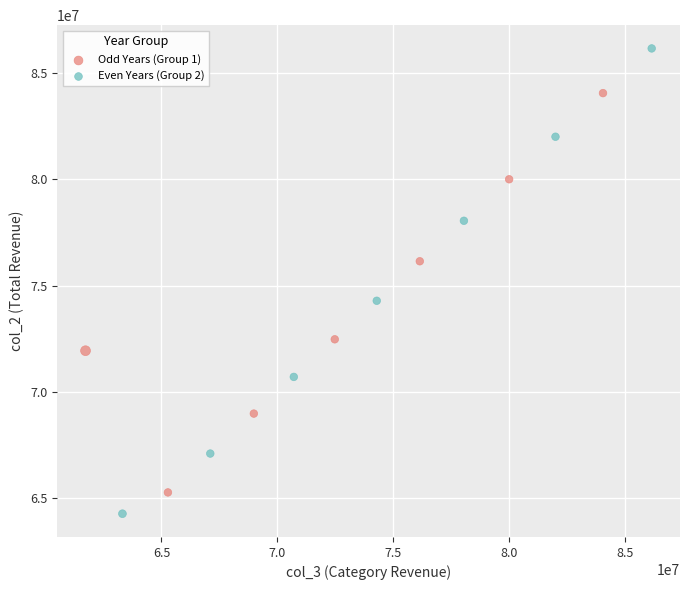

Which series contains the lowest Y value?

Even Years (Group 2)